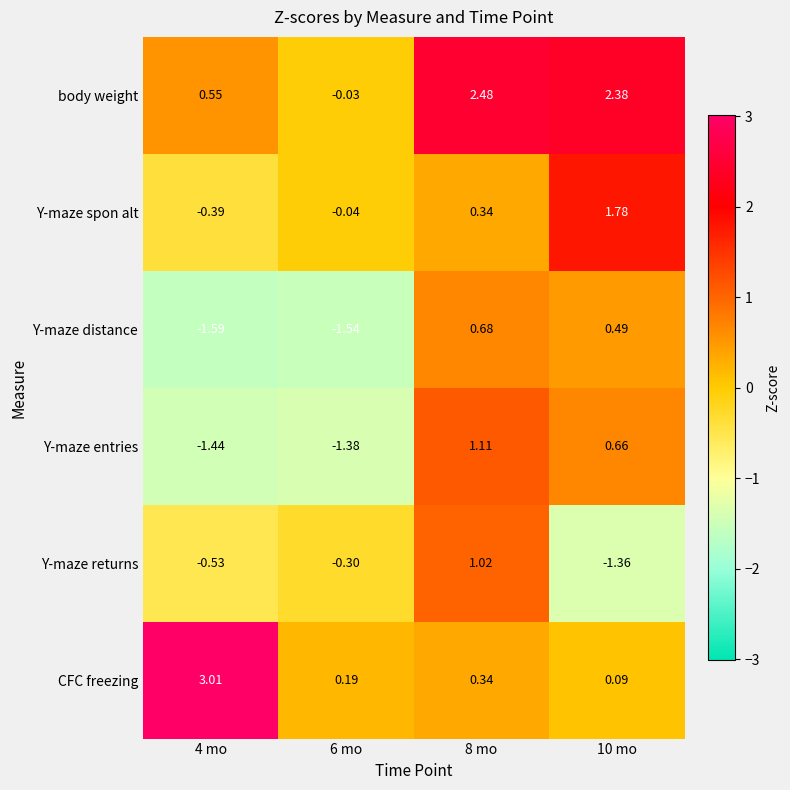

Is the value of Y-maze entries at 6 mo greater than the value of Y-maze distance at 10 mo?

No